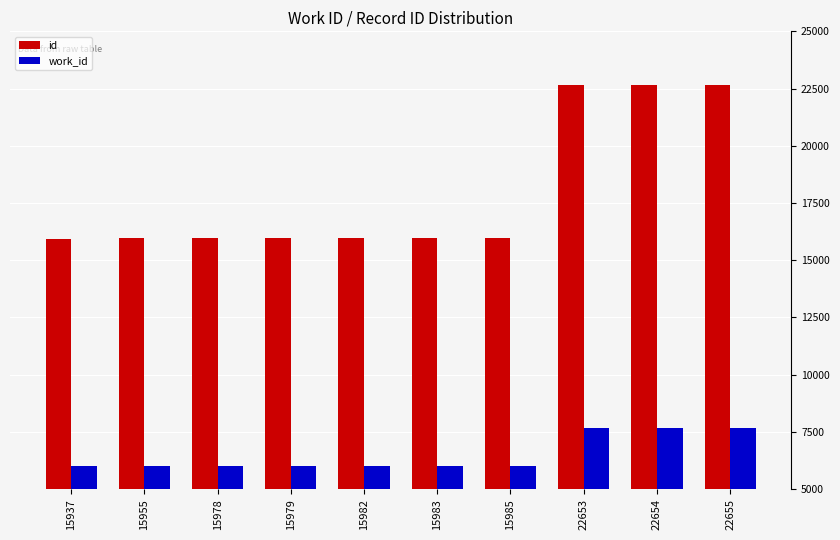

What is the minimum value for work_id?

5997